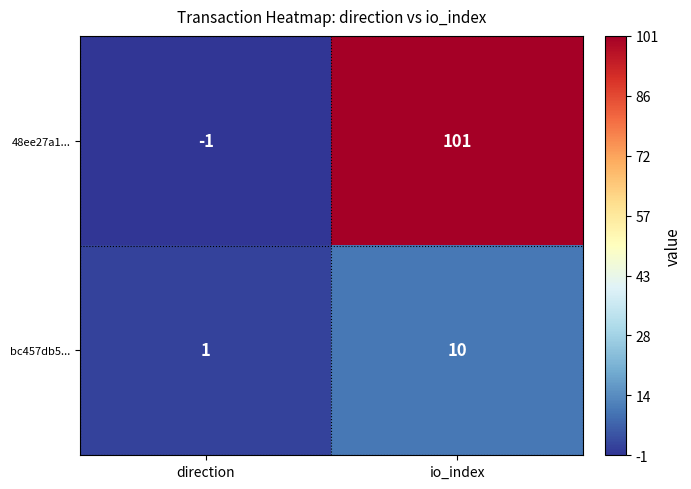

What is the difference between the maximum and minimum values in the 48ee27a1... series?

102